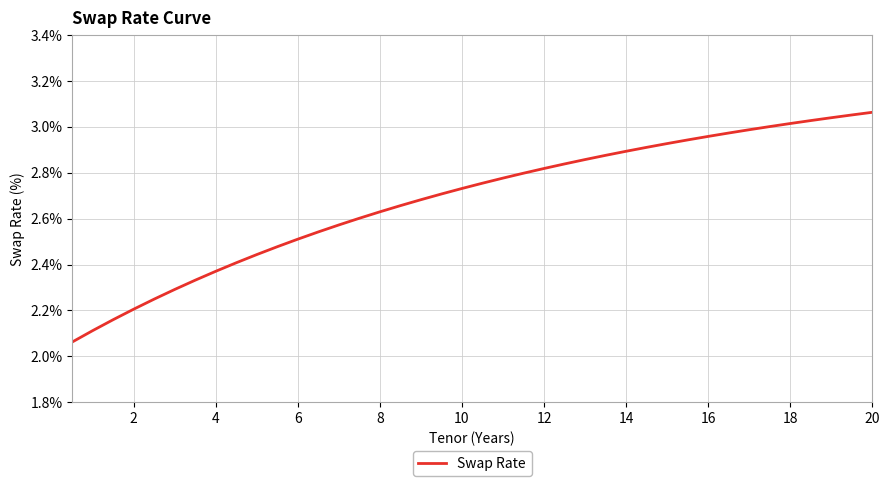

What is the difference between the second highest and second lowest values?

0.9